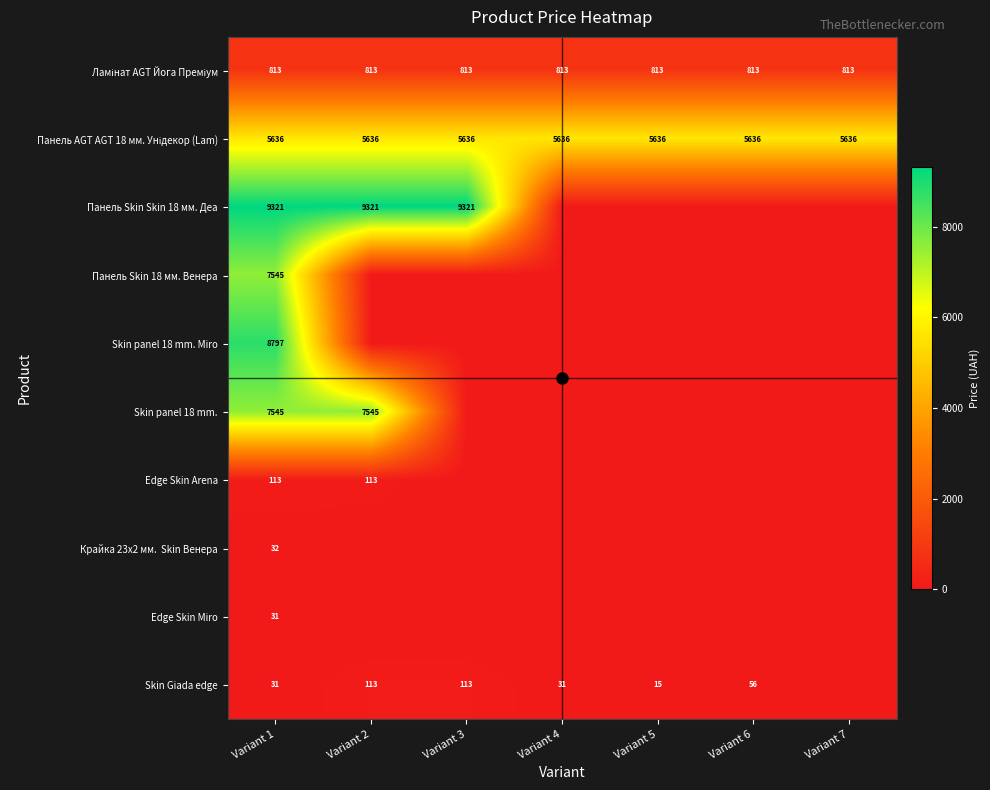

Which has a higher value, Variant 6 or Variant 4?

Variant 6